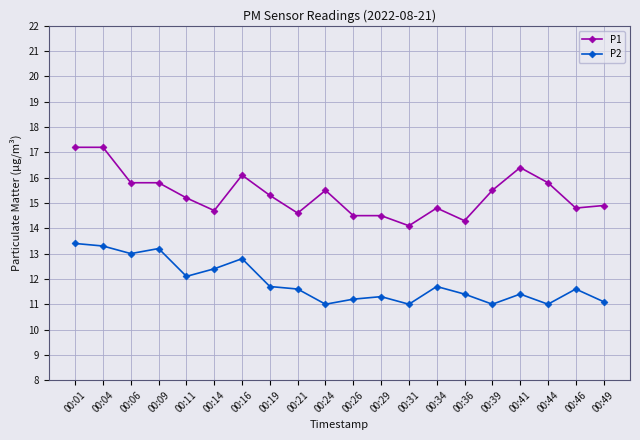

Rank the series by their average value, from lowest to highest.

P2, P1